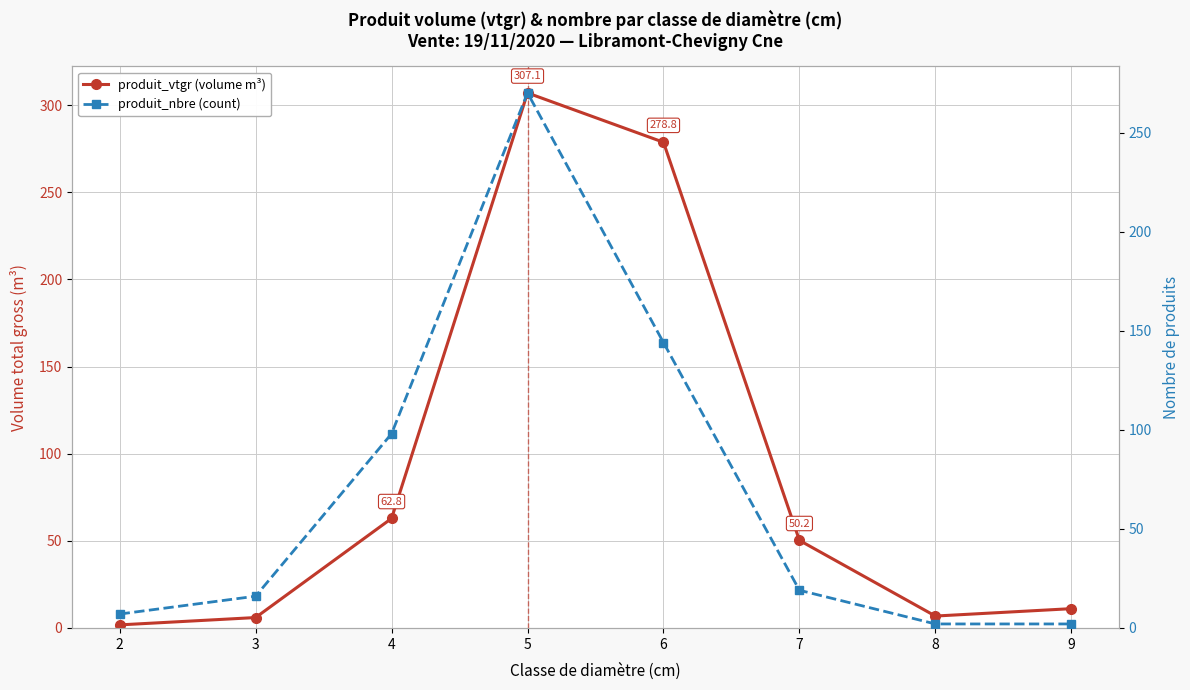

Rank the series at 4 from highest to lowest value.

produit_nbre (count), produit_vtgr (volume m³)